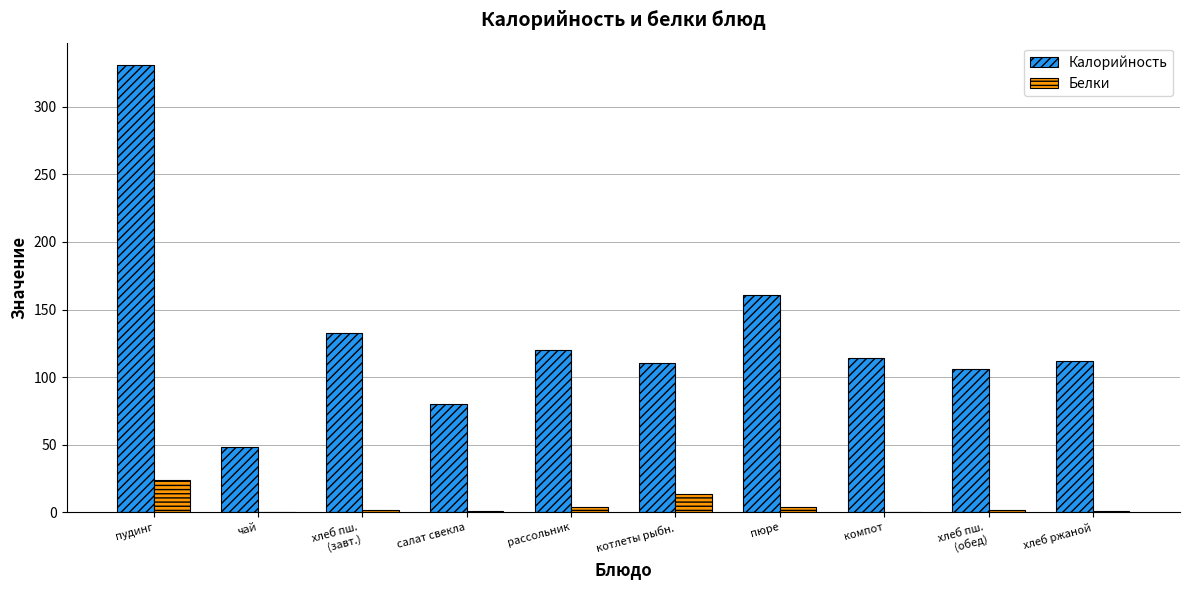

At which category is the sum across all series the highest?

пудинг